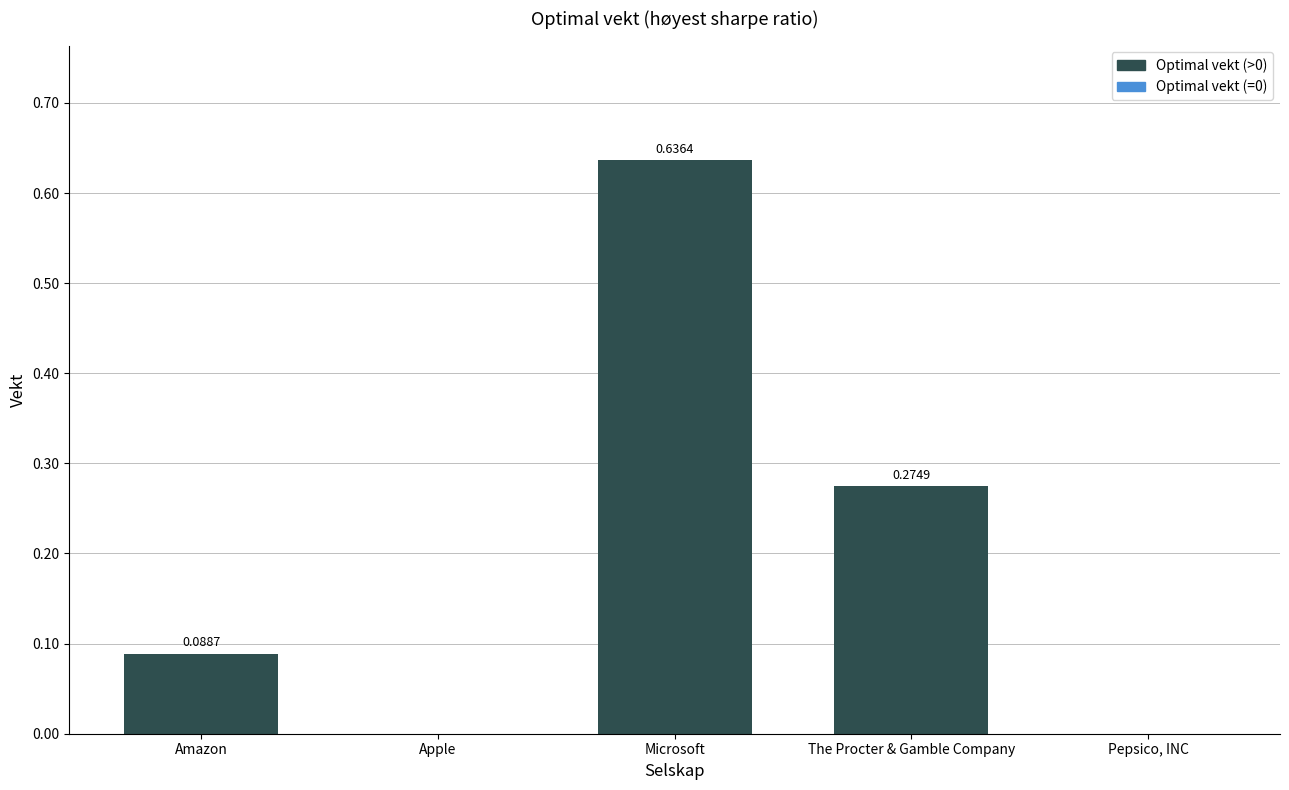

What is the sum of the values at The Procter & Gamble Company and Amazon?

0.4